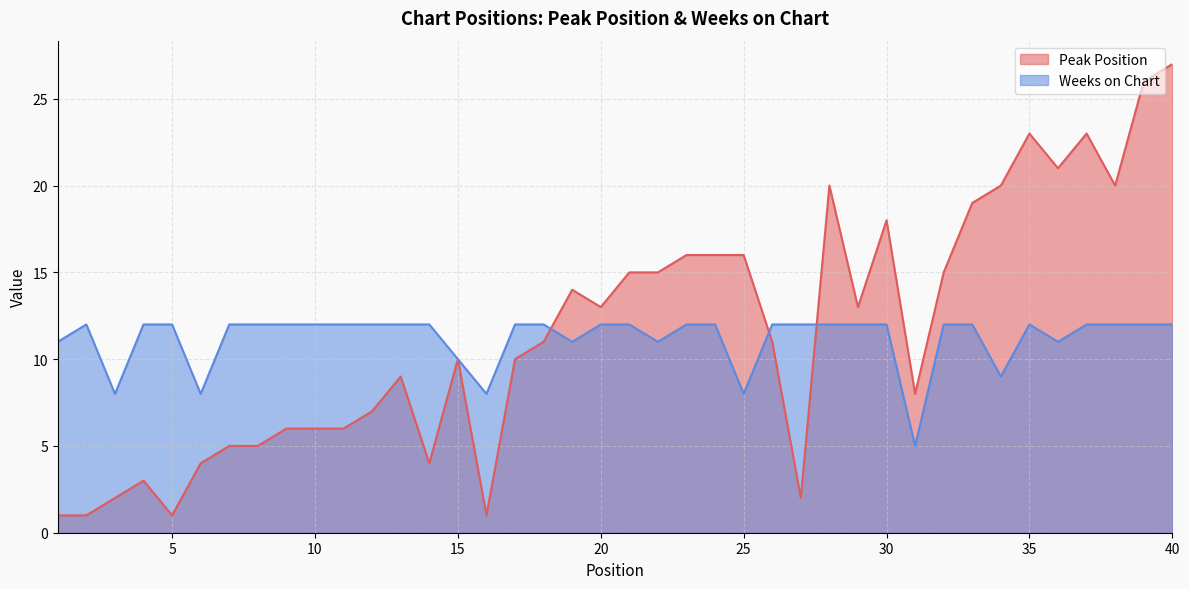

Which series changed the most between 8 and 29?

Peak Position